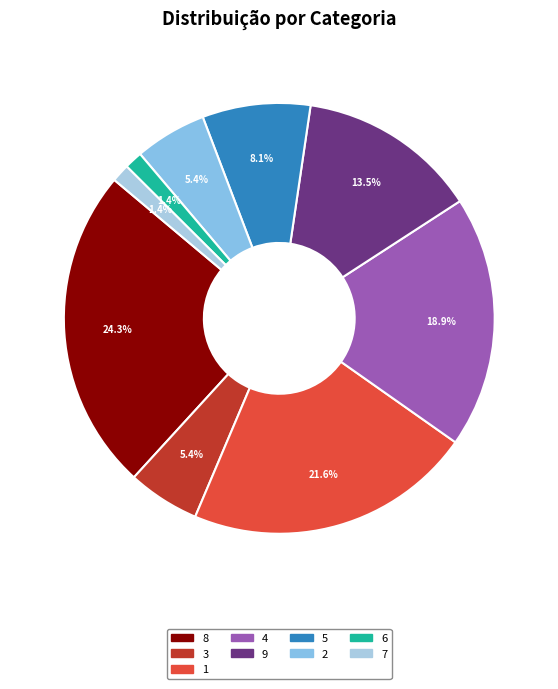

Count the number of slices in the pie.

9